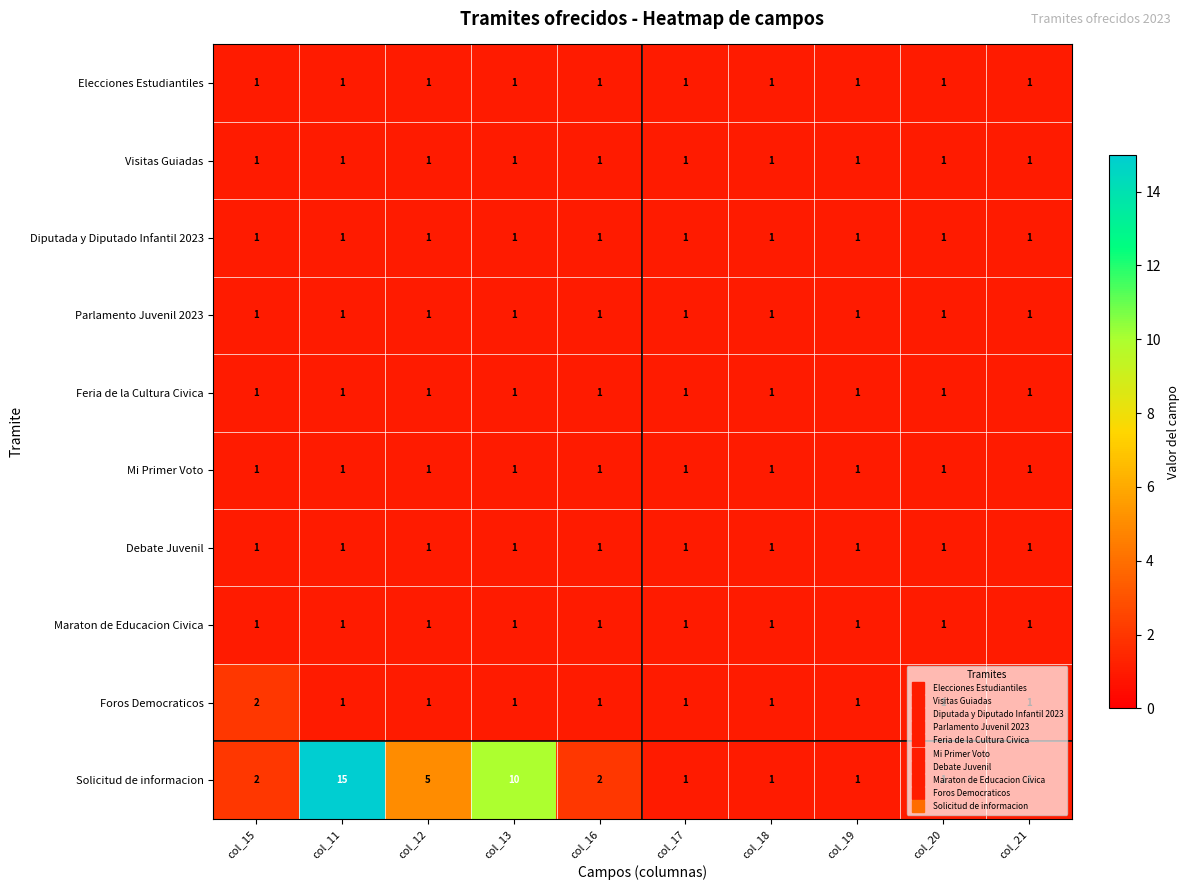

At how many categories does at least one series exceed 13?

1